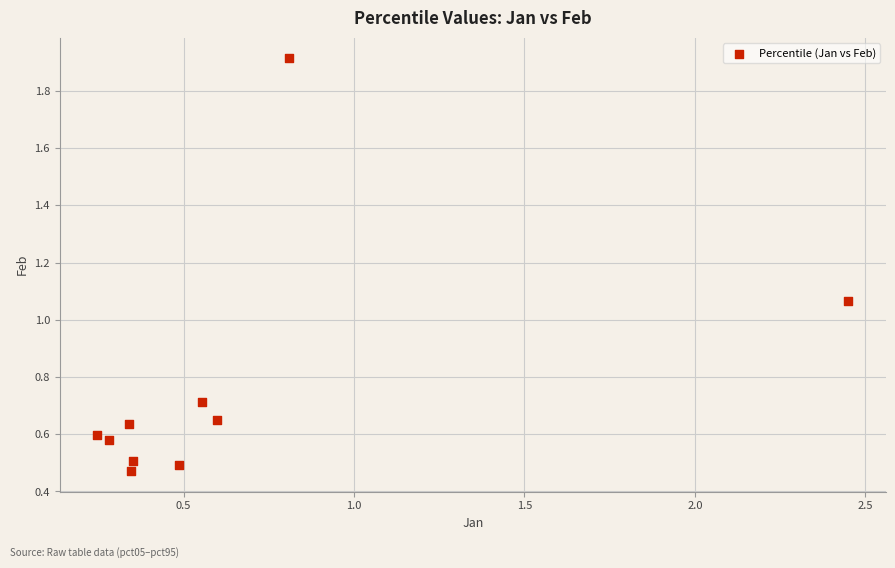

What is the range of Y values (max minus min)?

1.4